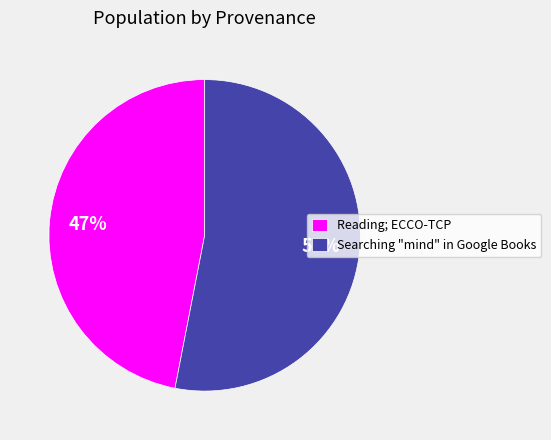

To the nearest percent, what is the average slice percentage?

50%